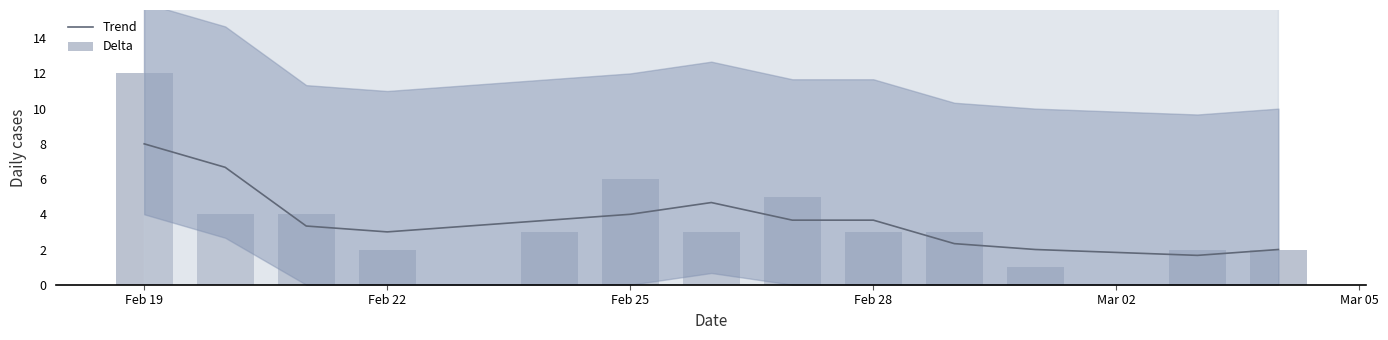

What is the average value of the Delta series?

3.8